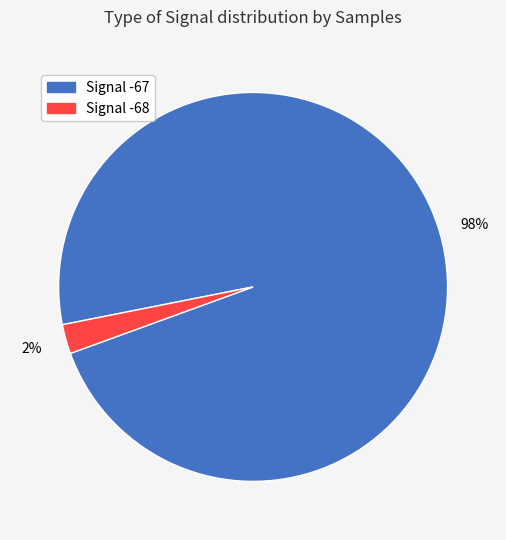

Is there any slice that represents more than half of the pie?

Yes